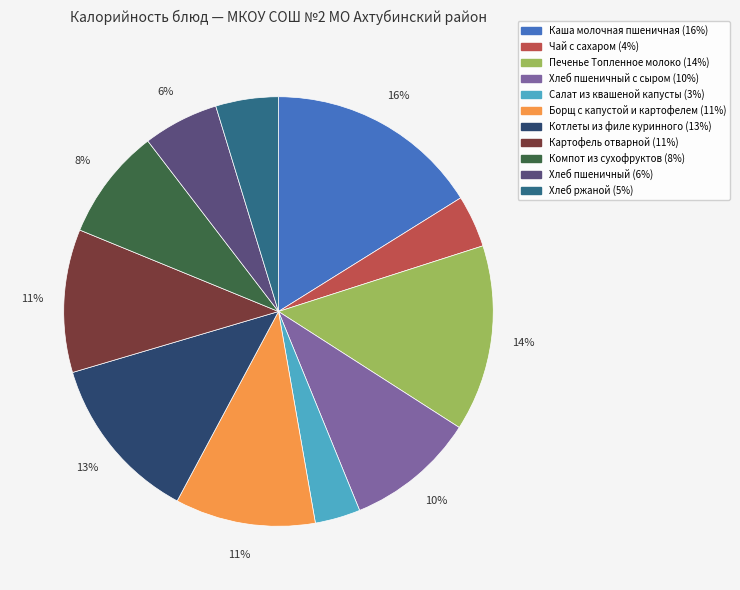

Does any single category account for the majority?

No